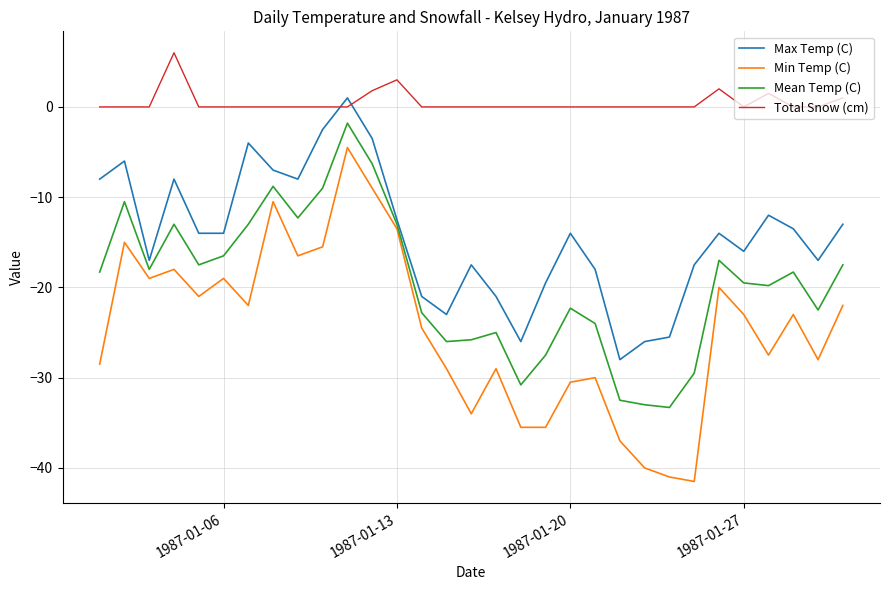

What is the smallest value displayed?

-41.5